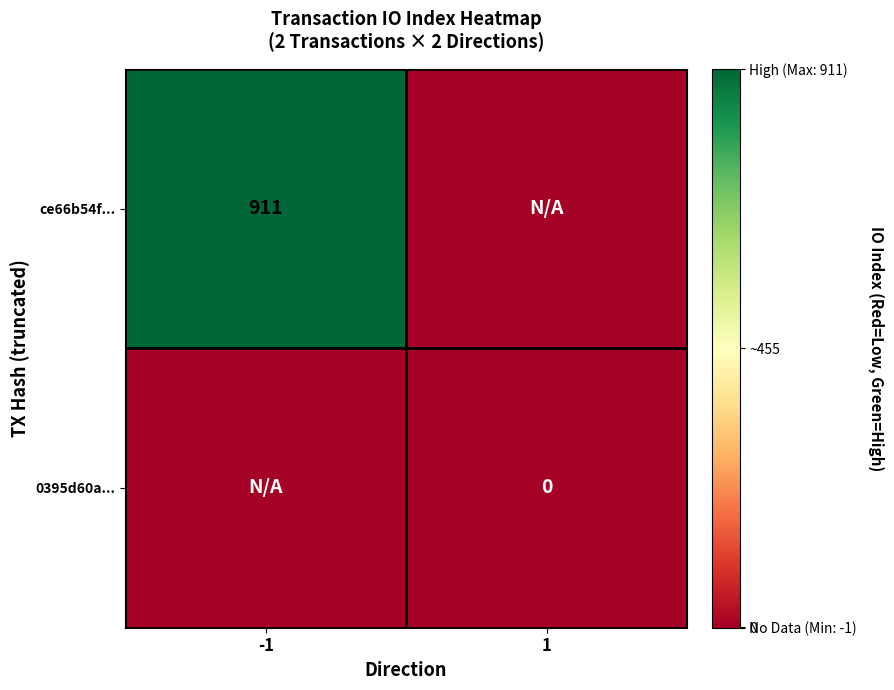

True or false: ce66b54f... has a value of 383 at -1.

False